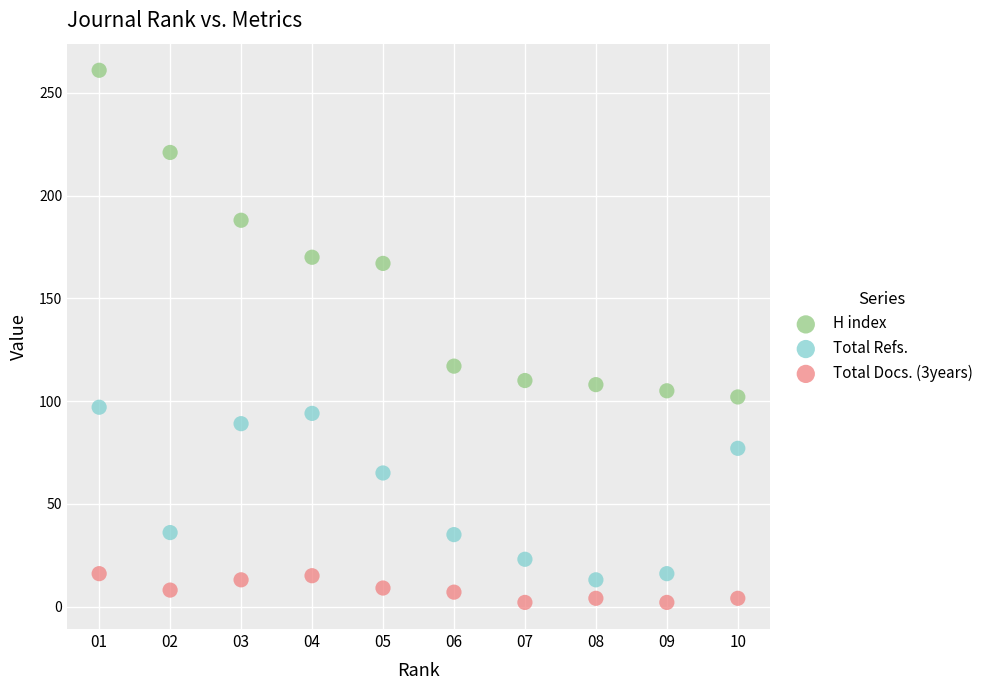

Across all data points, what is the range of X values (max minus min)?

9